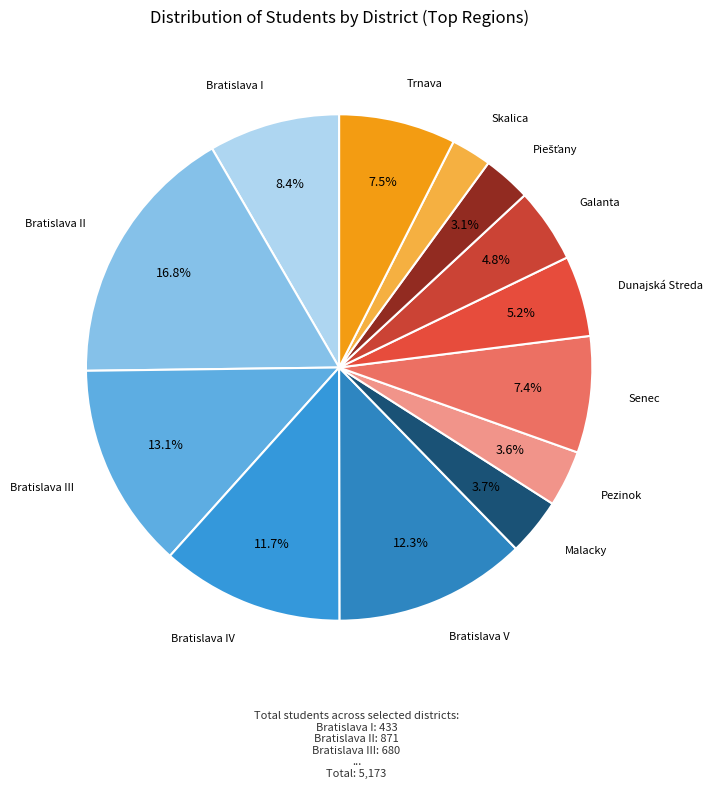

Count the number of slices in the pie.

13